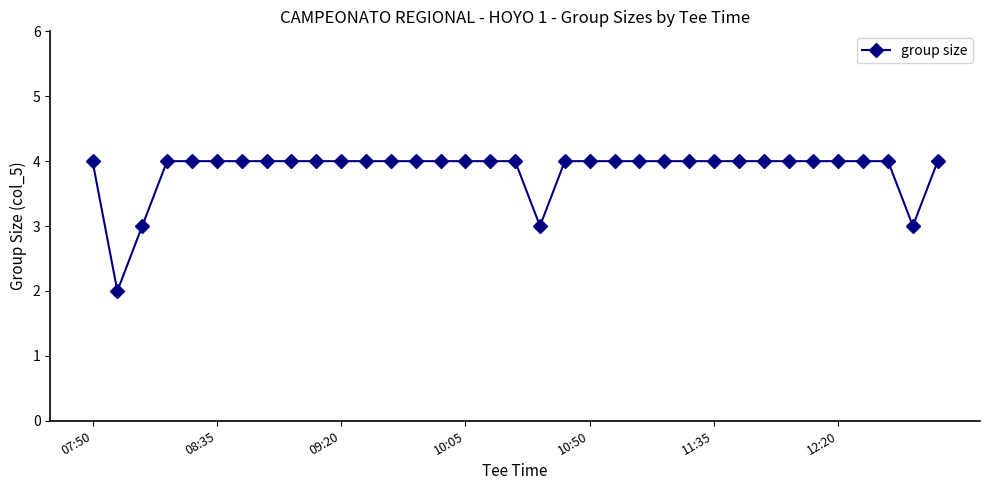

What is the sum of all values?

135